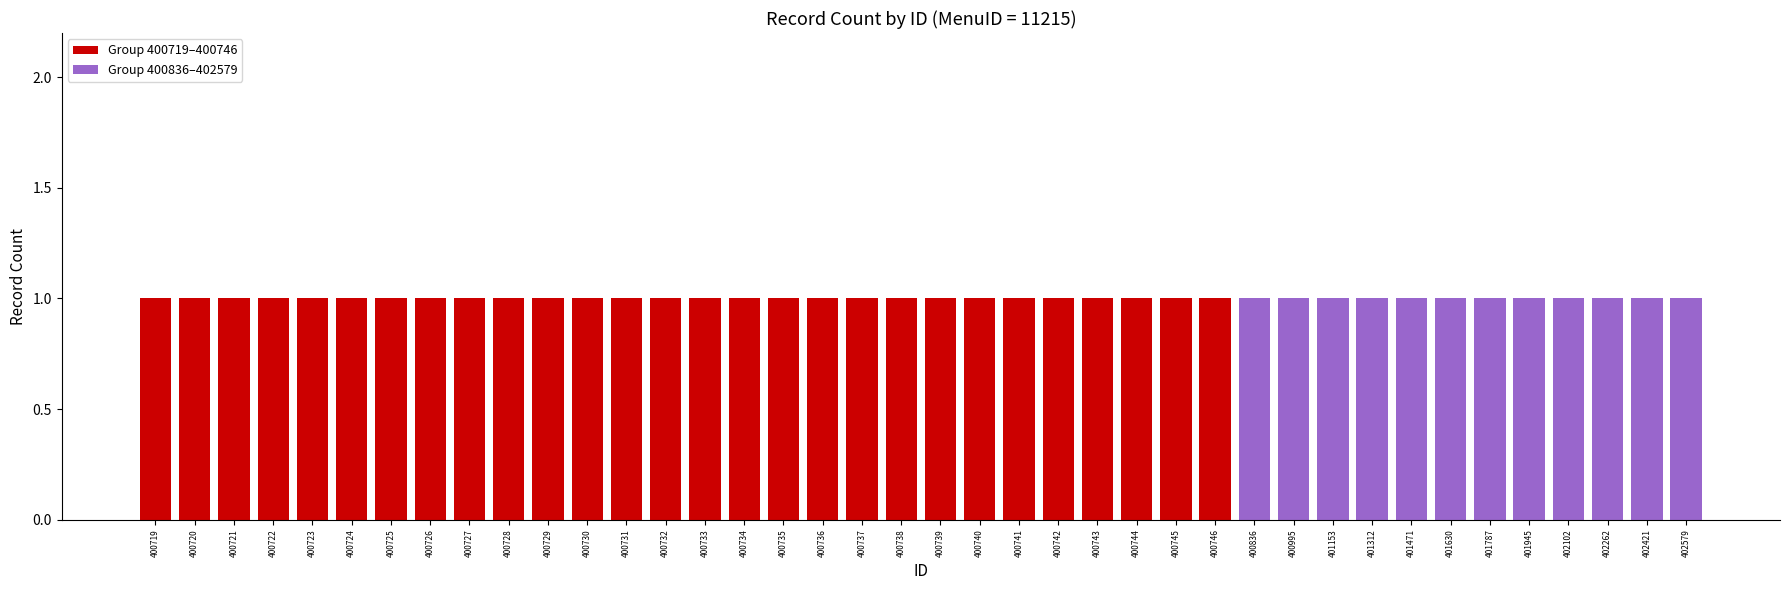

Does the chart contain stacked bars?

Yes